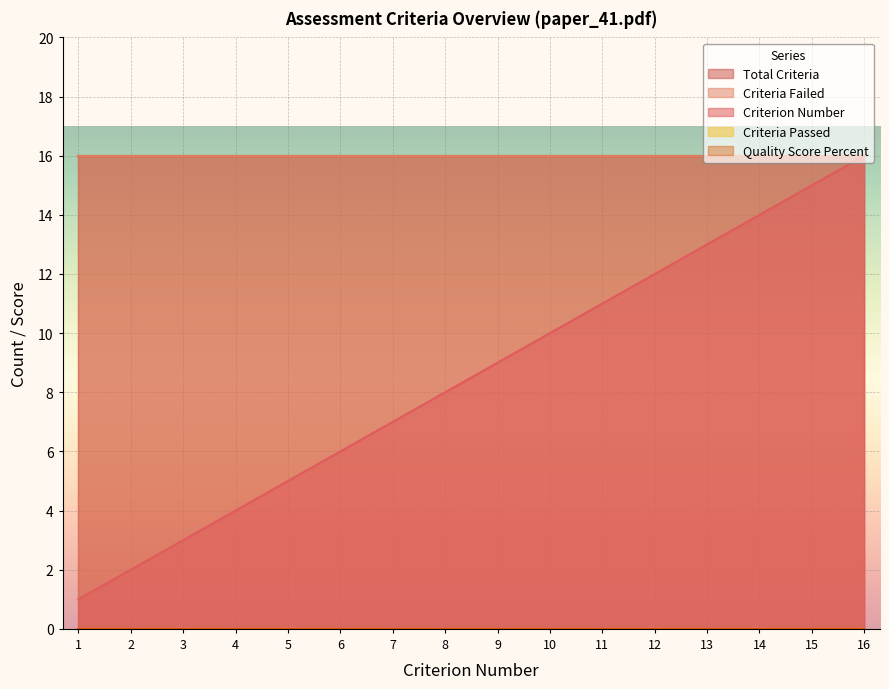

What is the difference between the Criterion_Number values at 9 and 16?

7